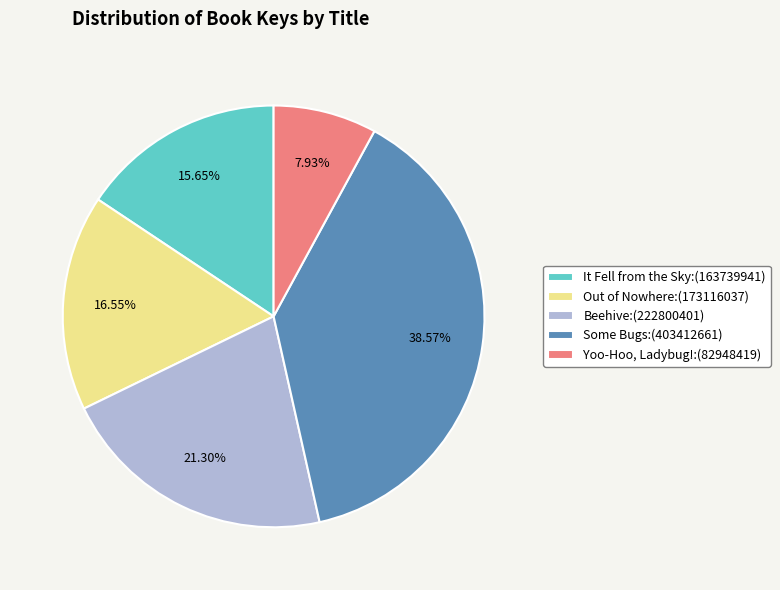

To the nearest percent, what is the average slice percentage?

20%